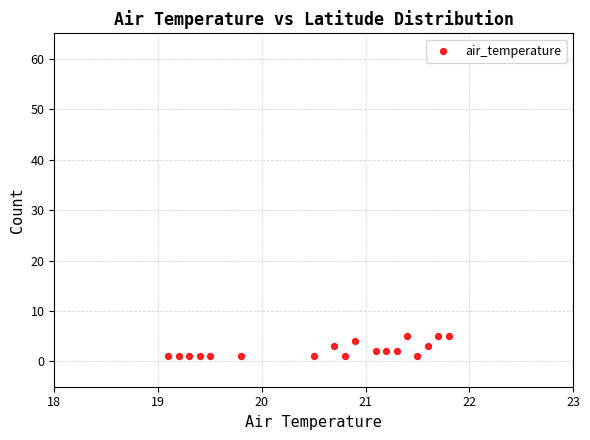

What is the range of Y values (max minus min)?

4